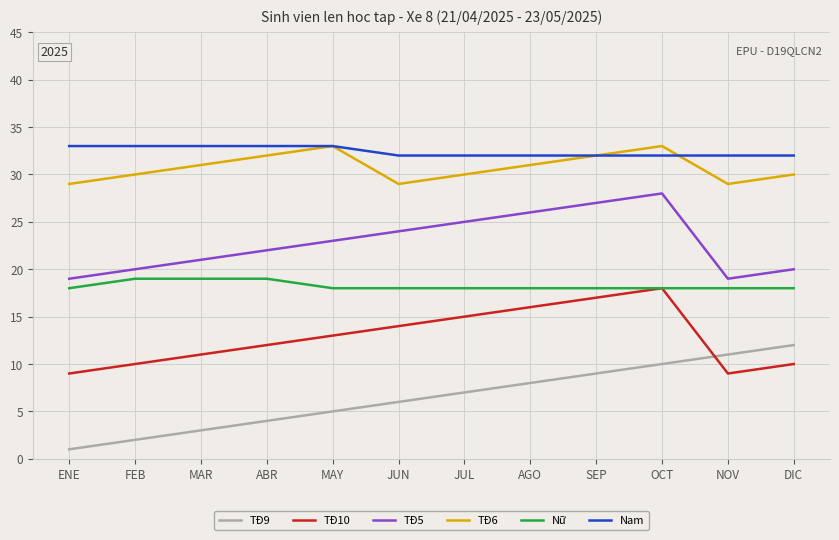

What position from the right is FEB?

11